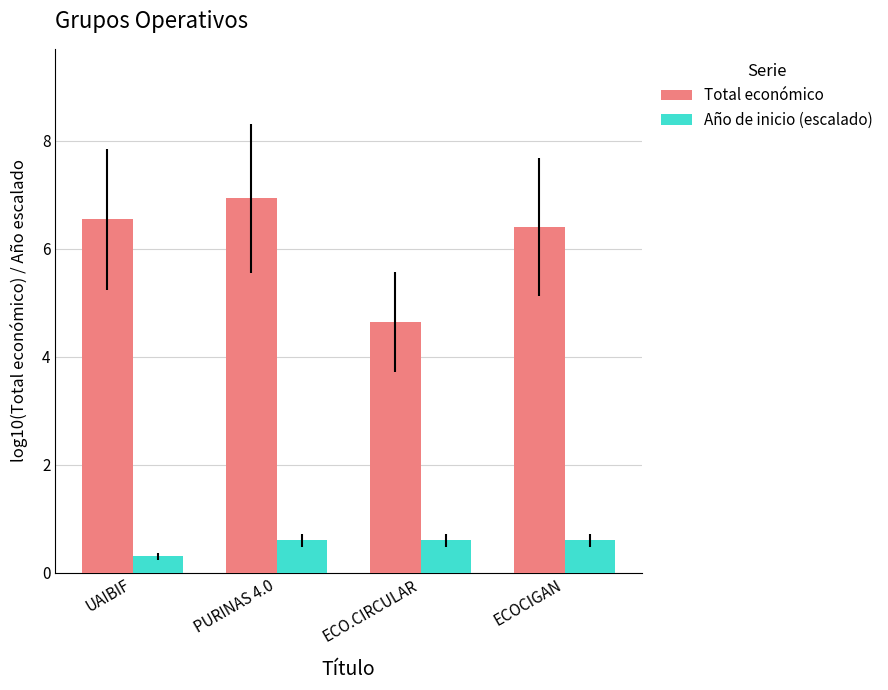

Which category has the highest value across all series?

PURINAS 4.0